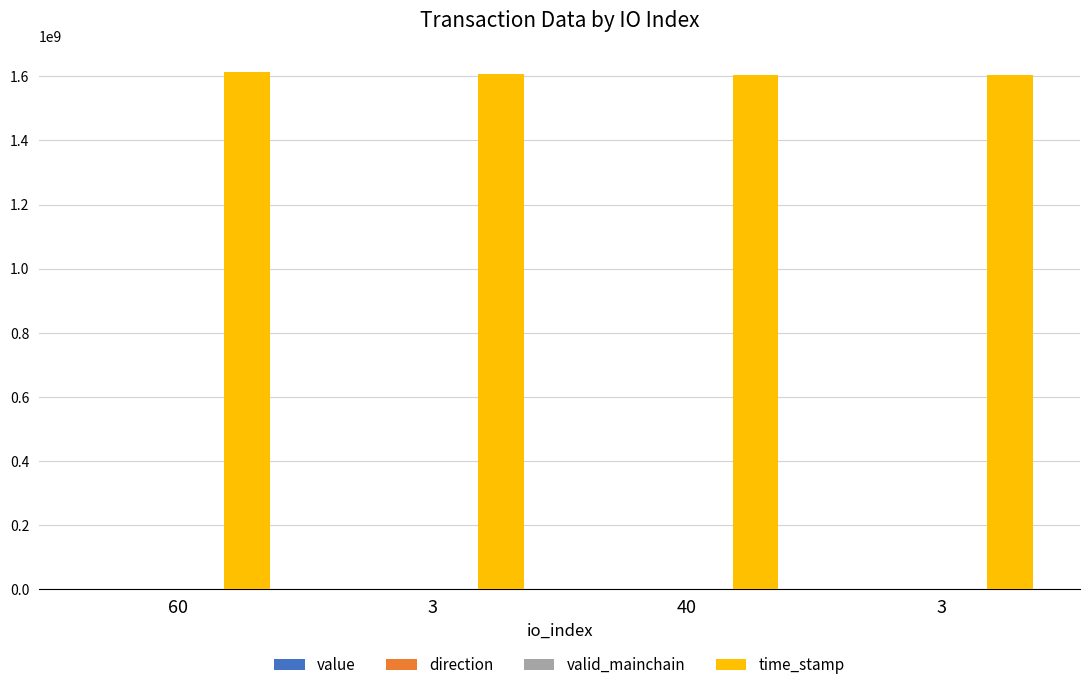

What is the difference between the highest and lowest values at 3?

1606849493.0